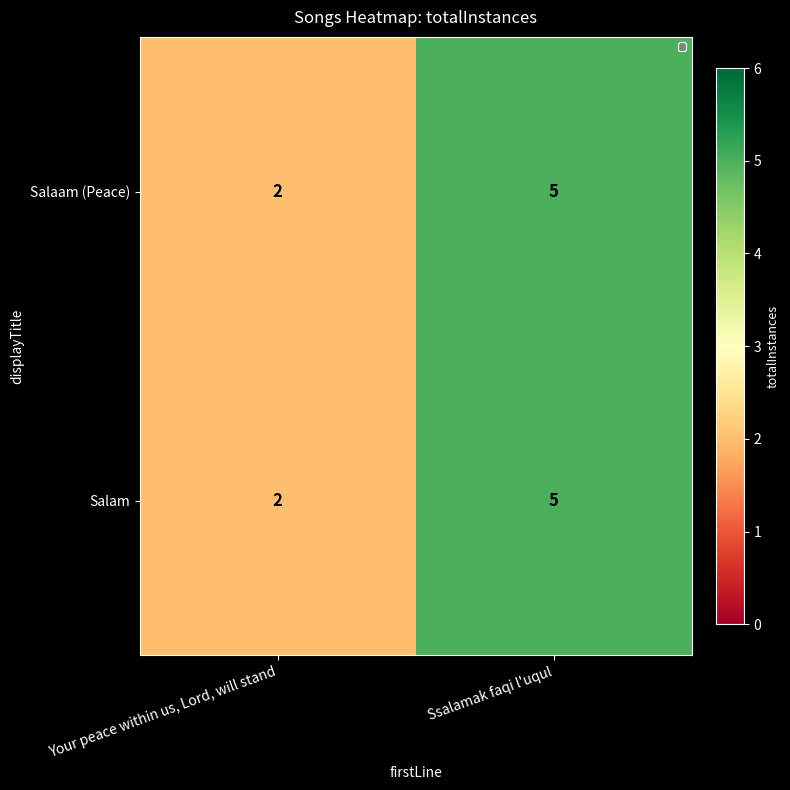

Rank the categories by Salaam (Peace) value from lowest to highest.

Your peace within us, Lord, will stand, Ssalamak faqi l'uqul